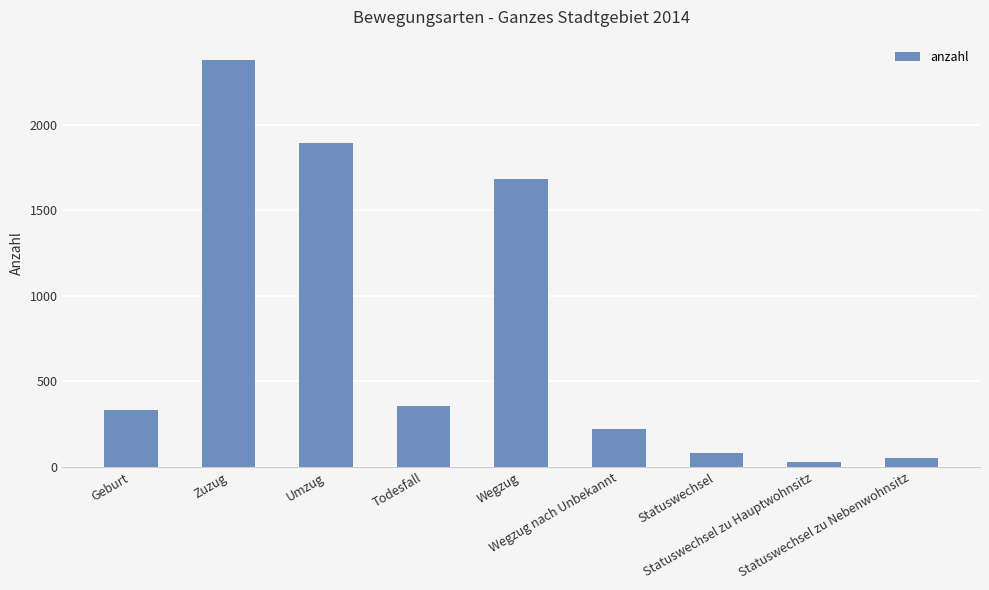

Reading right to left, transcribe all the data shown in this chart.

Statuswechsel zu Nebenwohnsitz=52	Statuswechsel zu Hauptwohnsitz=29	Statuswechsel=81	Wegzug nach Unbekannt=225	Wegzug=1683	Todesfall=354	Umzug=1896	Zuzug=2379	Geburt=335